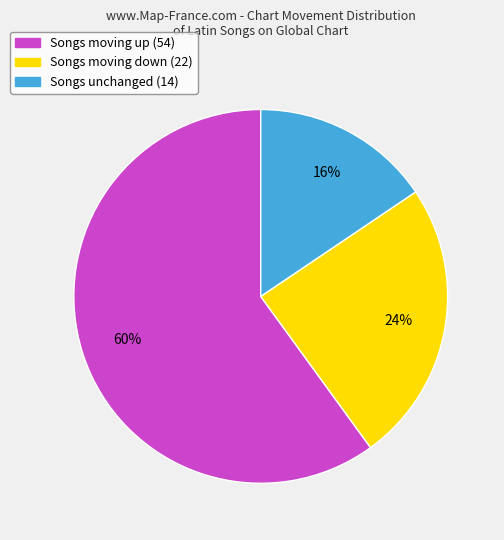

Is there a majority slice in this chart?

Yes